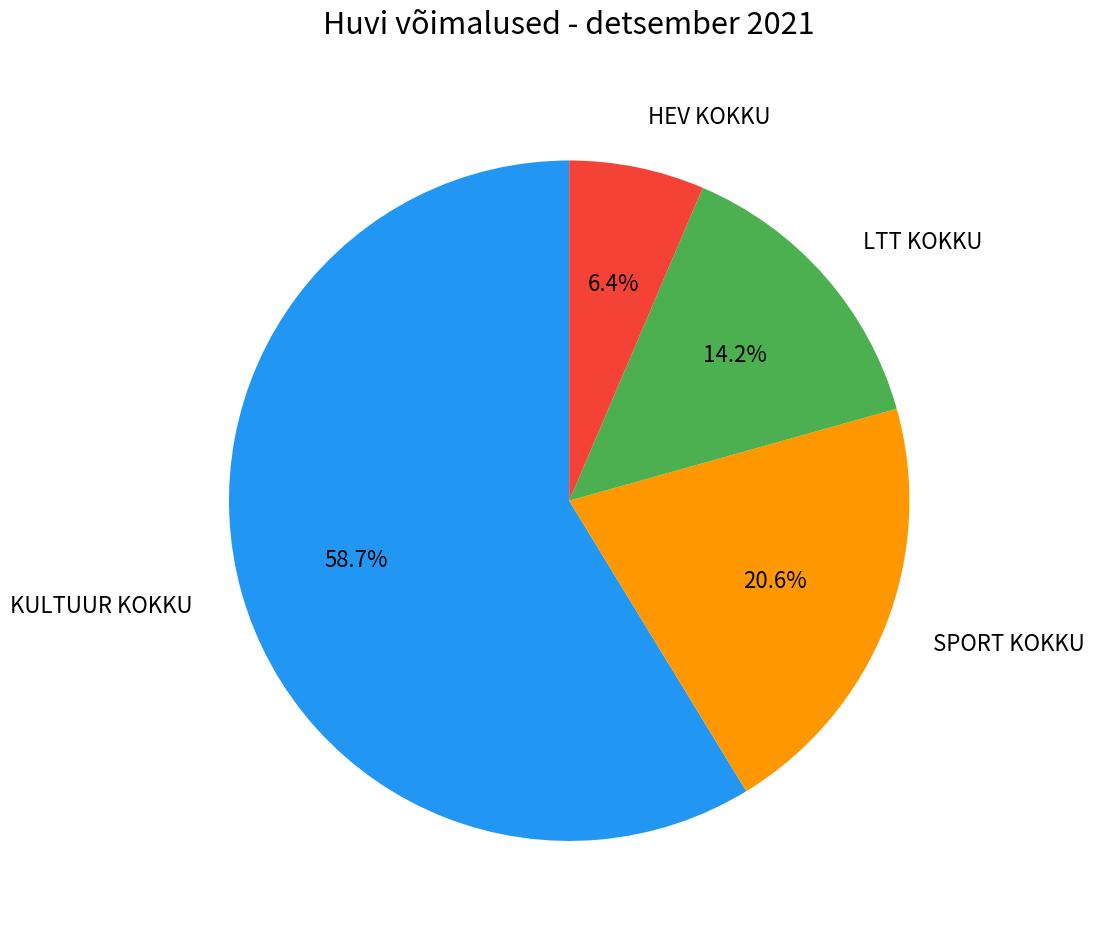

Rank the categories by value from lowest to highest.

HEV KOKKU, LTT KOKKU, SPORT KOKKU, KULTUUR KOKKU